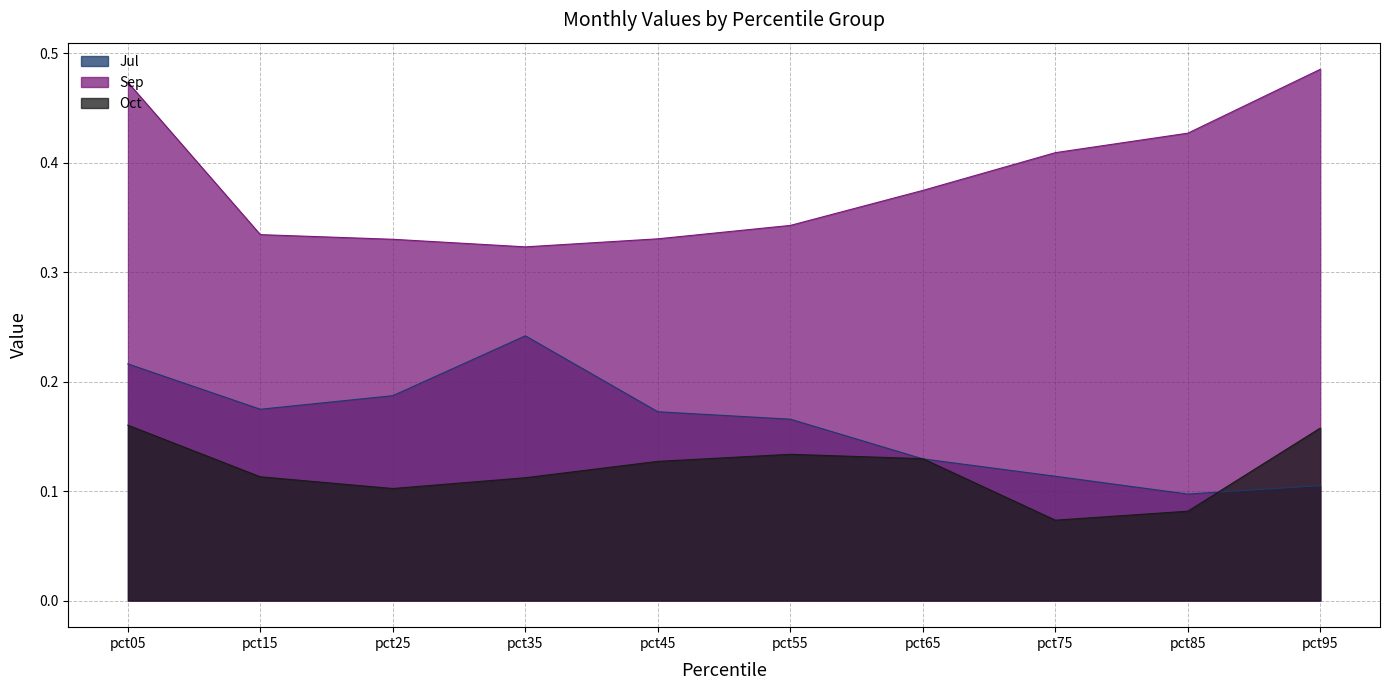

How many lines are shown in the chart?

3